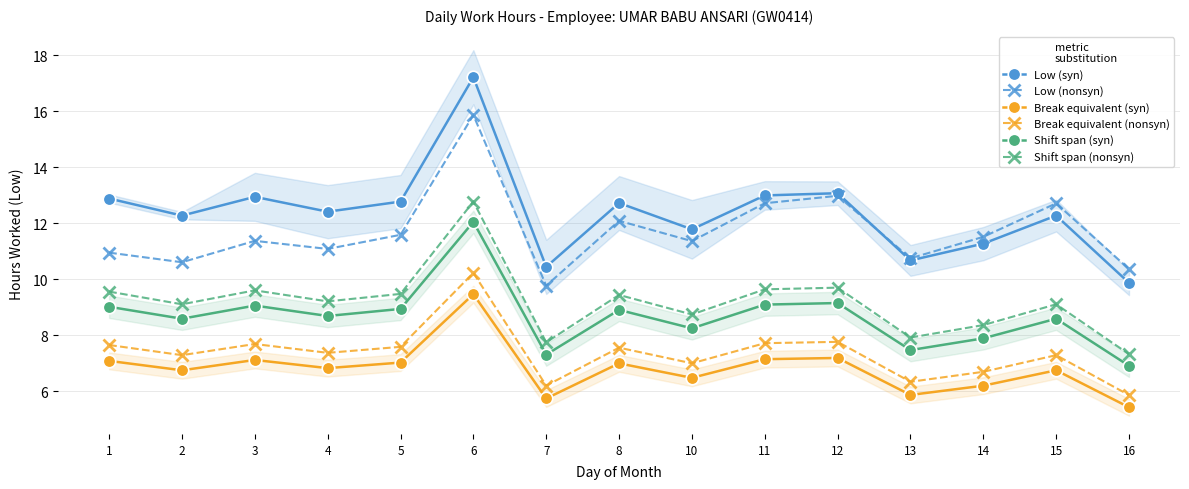

Reading left to right, list all the values displayed in this chart.

Low (syn): 1=12.9	2=12.3	3=12.9	4=12.4	5=12.8	6=17.2	7=10.4	8=12.7	10=11.8	11=13.0	12=13.1	13=10.7	14=11.3	15=12.3	16=9.9
Low (nonsyn): 1=10.9	2=10.6	3=11.4	4=11.1	5=11.6	6=15.9	7=9.8	8=12.1	10=11.4	11=12.7	12=13.0	13=10.7	14=11.5	15=12.7	16=10.4
Break equivalent (syn): 1=7.1	2=6.7	3=7.1	4=6.8	5=7.0	6=9.5	7=5.7	8=7.0	10=6.5	11=7.1	12=7.2	13=5.9	14=6.2	15=6.7	16=5.4
Break equivalent (nonsyn): 1=7.7	2=7.3	3=7.7	4=7.4	5=7.6	6=10.2	7=6.2	8=7.6	10=7.0	11=7.7	12=7.8	13=6.3	14=6.7	15=7.3	16=5.9
Shift span (syn): 1=9.0	2=8.6	3=9.1	4=8.7	5=8.9	6=12.0	7=7.3	8=8.9	10=8.2	11=9.1	12=9.1	13=7.5	14=7.9	15=8.6	16=6.9
Shift span (nonsyn): 1=9.6	2=9.1	3=9.6	4=9.2	5=9.5	6=12.8	7=7.7	8=9.4	10=8.7	11=9.6	12=9.7	13=7.9	14=8.4	15=9.1	16=7.3